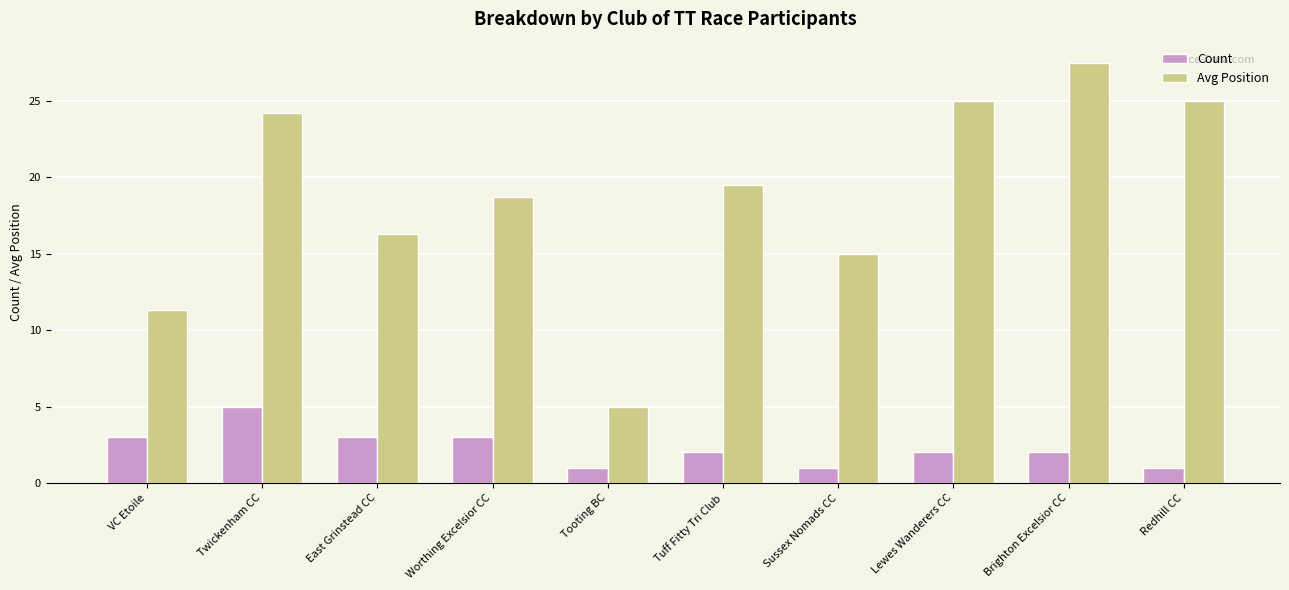

What position from the left is Twickenham CC?

2